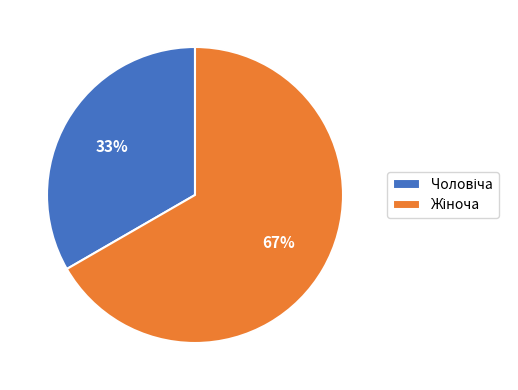

Does any single category account for the majority?

Yes